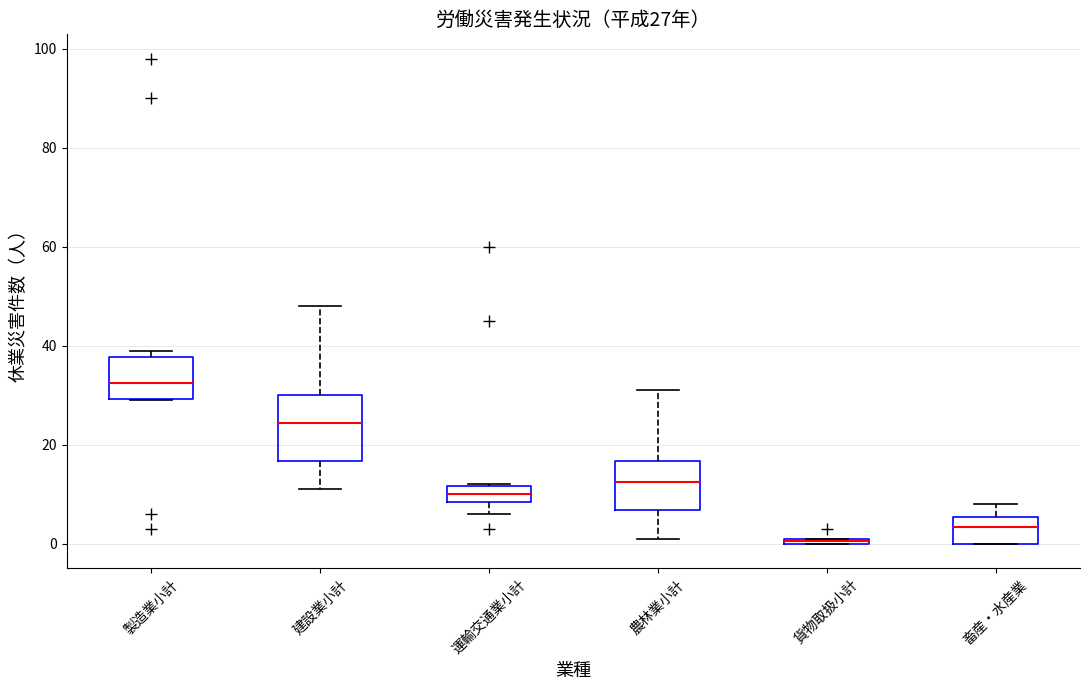

Which box's median line is the highest?

製造業小計